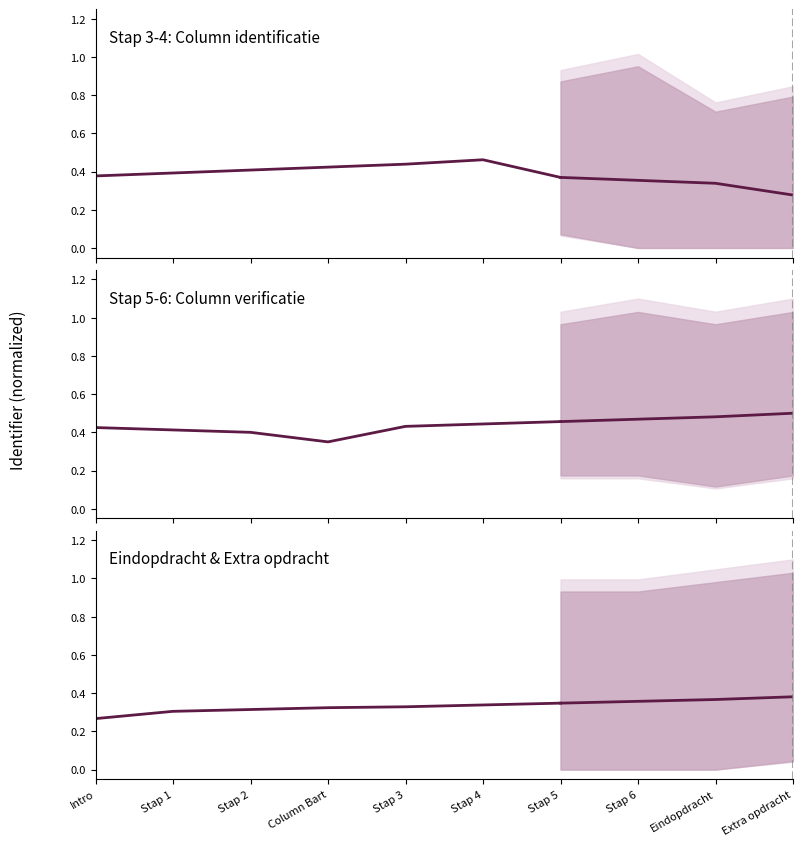

Is it true that the value at Intro is 0.3?

True